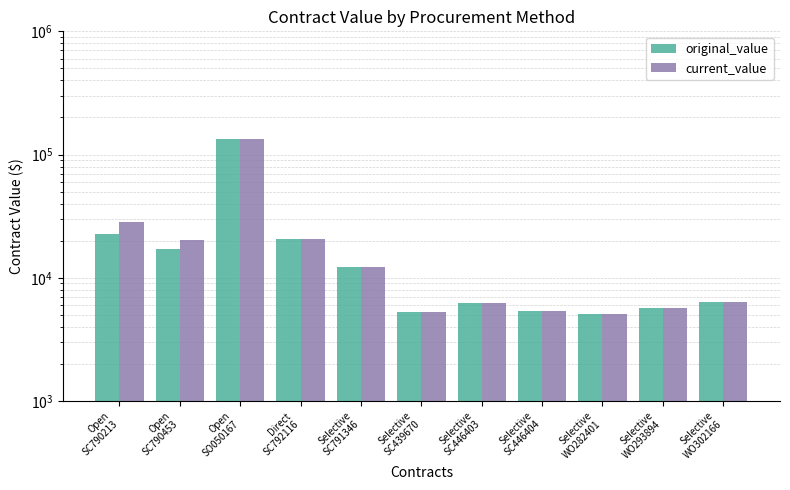

What is the difference between the highest and lowest values at Open
SC790213?

5940.0